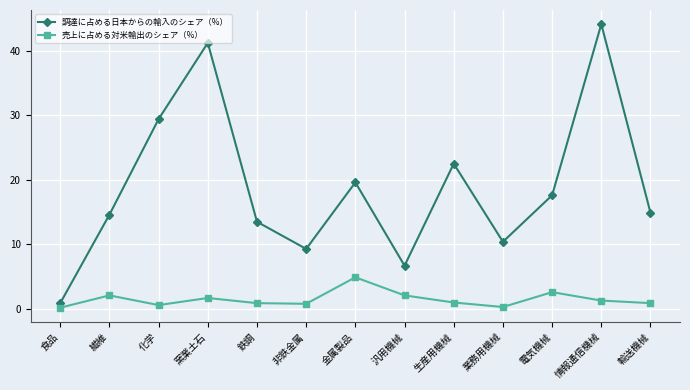

Which series changed the most between 窯業土石 and 電気機械?

調達に占める日本からの輸入のシェア（%）